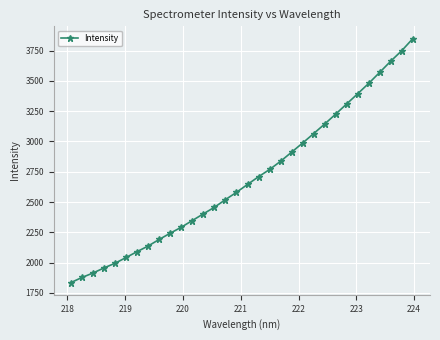

What is the difference between the second highest and minimum values?

1915.5